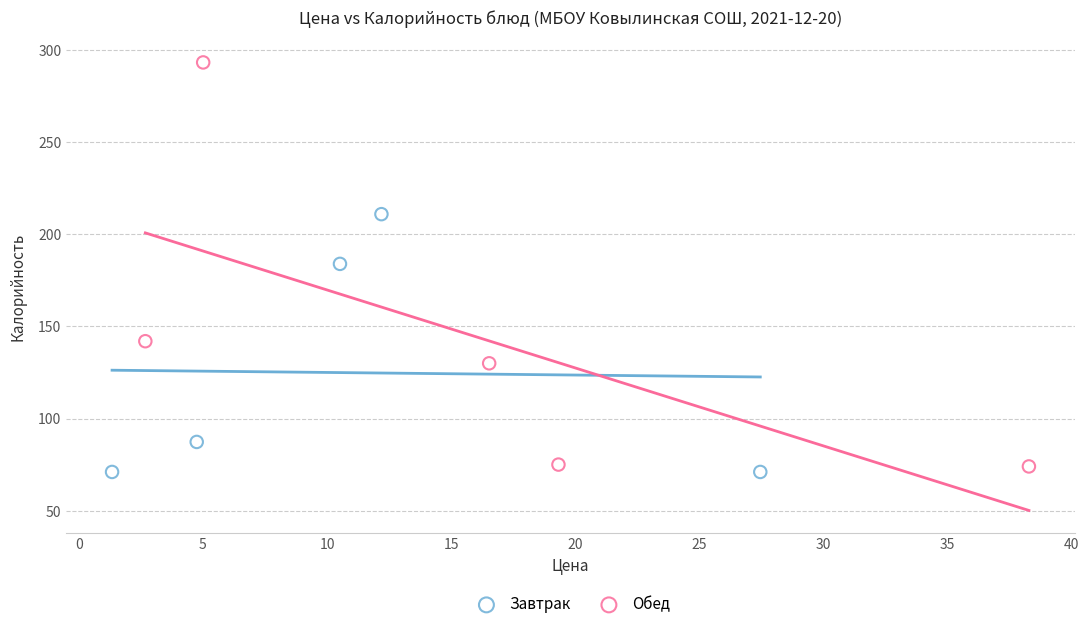

Which series reaches the maximum Y coordinate?

Обед